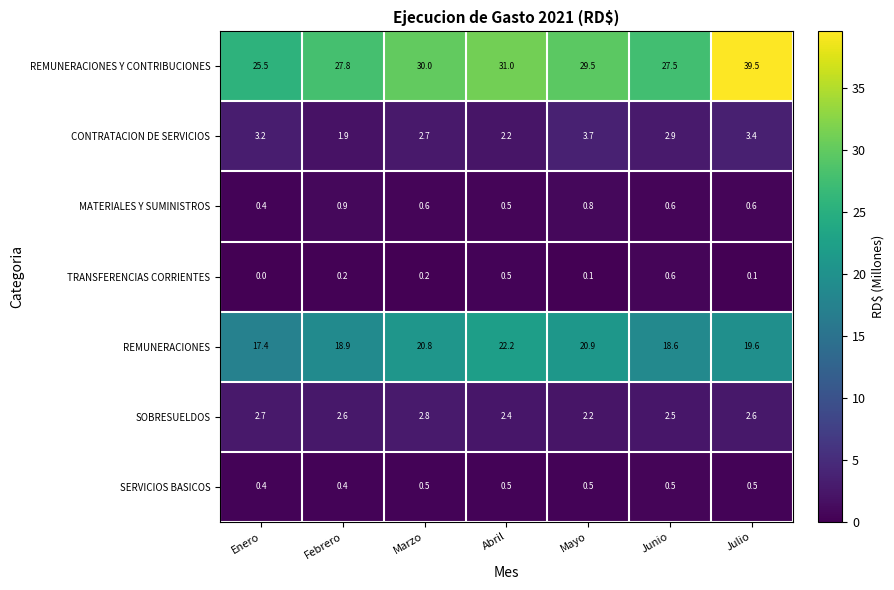

What is the average value of the REMUNERACIONES Y CONTRIBUCIONES series?

30.1